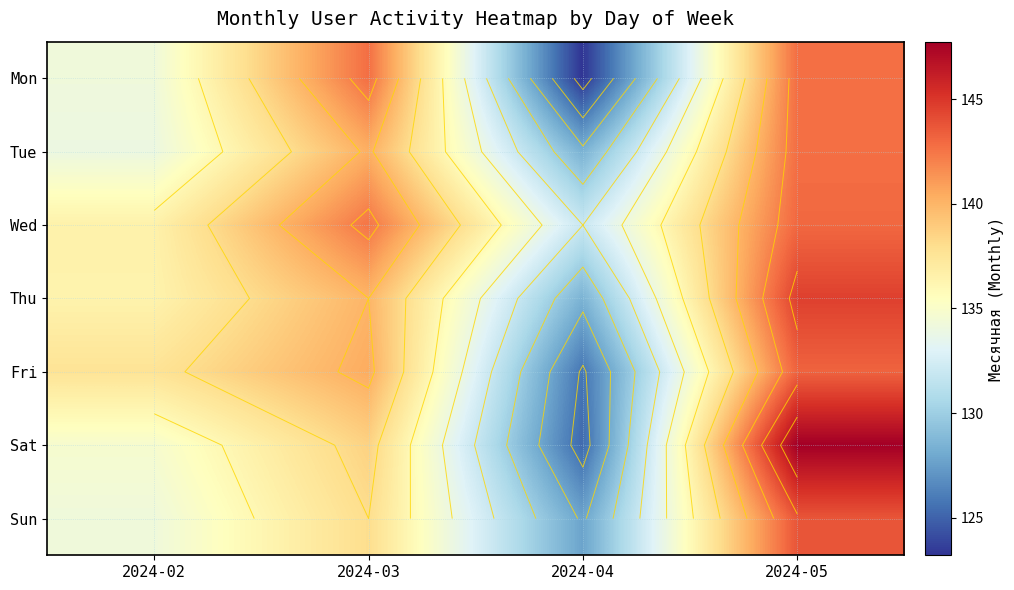

Rank the series at 2024-04 from highest to lowest value.

Wed, Thu, Tue, Sun, Fri, Sat, Mon